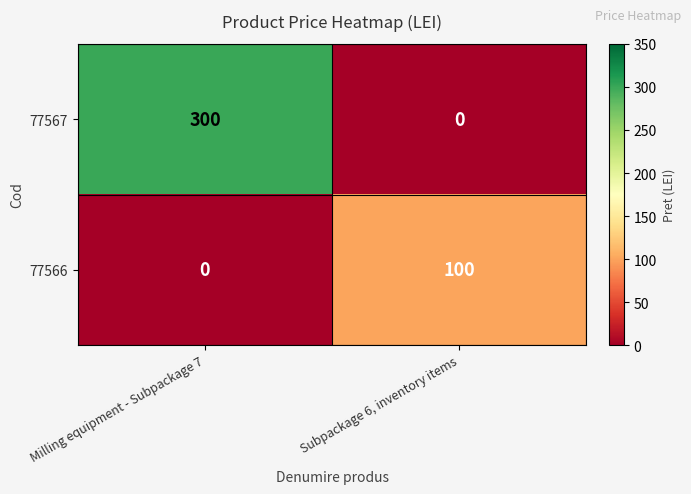

What is the sum of the 77566 values at Milling equipment - Subpackage 7 and Subpackage 6, inventory items?

100